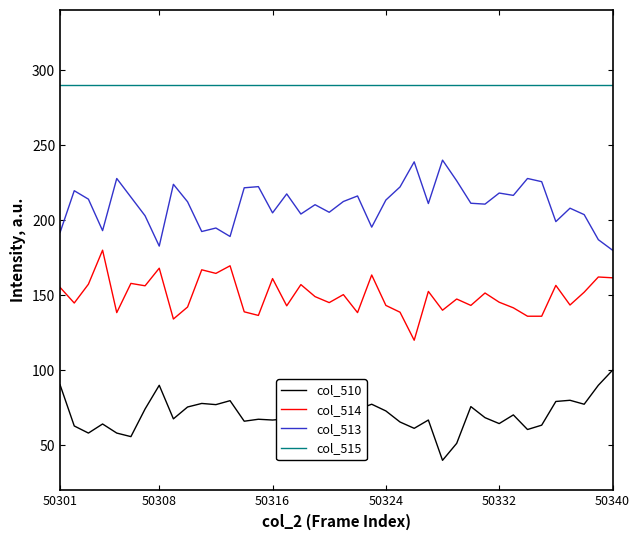

What is the minimum value for col_510?

40.0